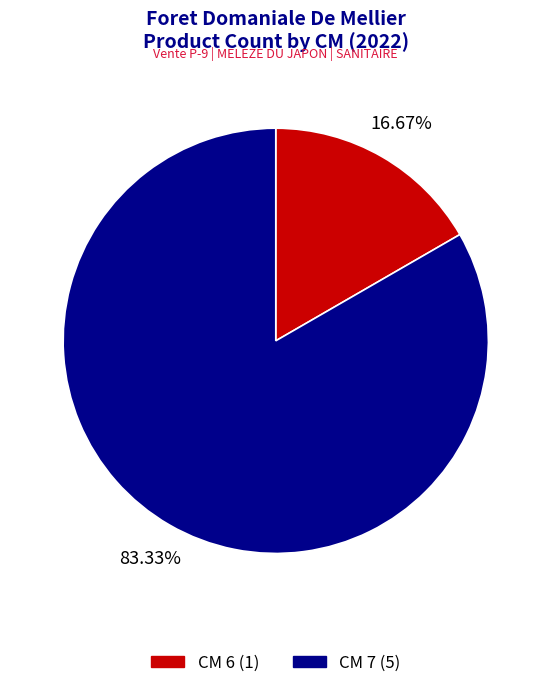

Is there a majority slice in this chart?

Yes